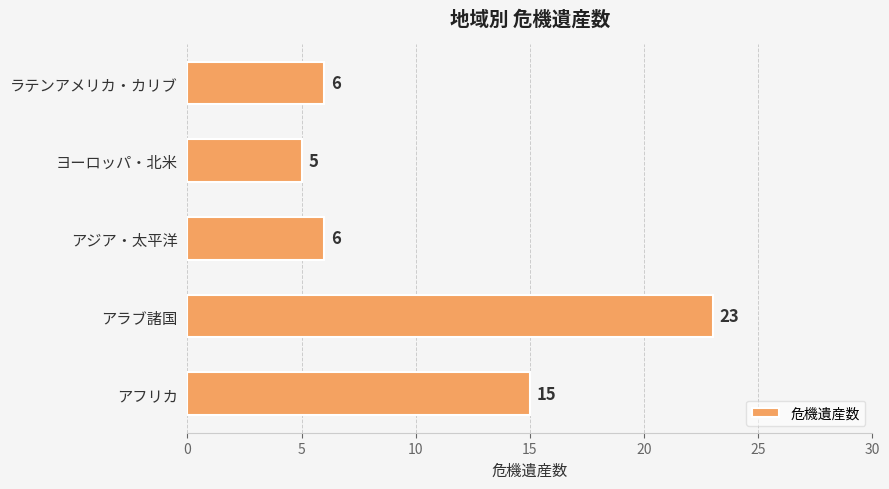

What is the smallest value displayed?

5